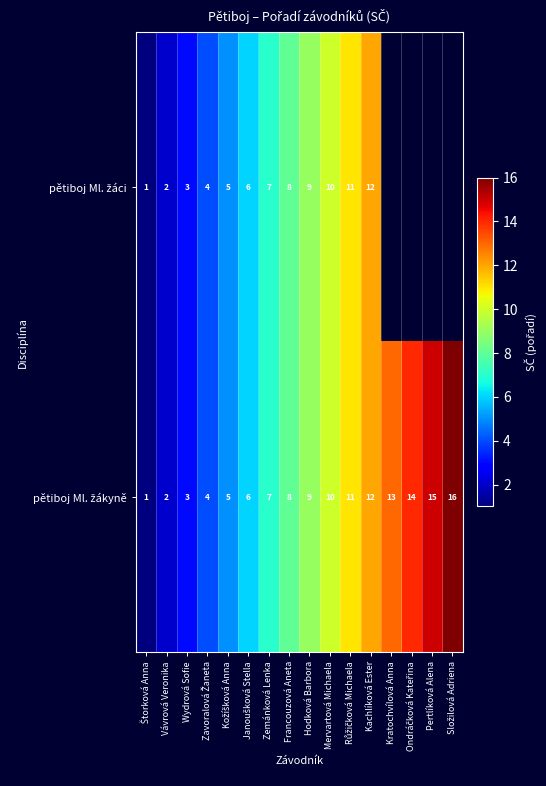

What is the total value across all series at Francouzová Aneta?

16